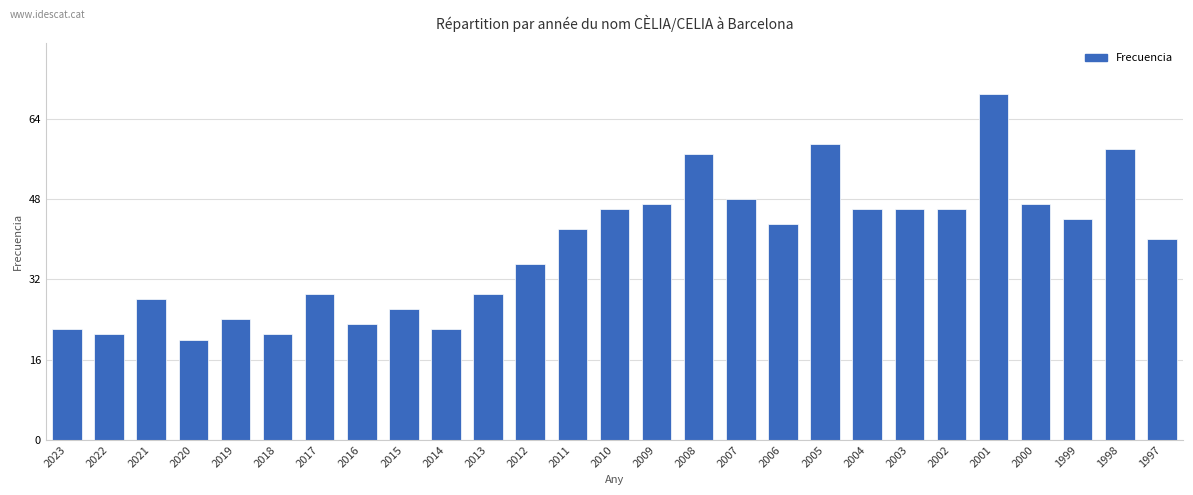

The chart shows a value of 10 at 2009. True or false?

False